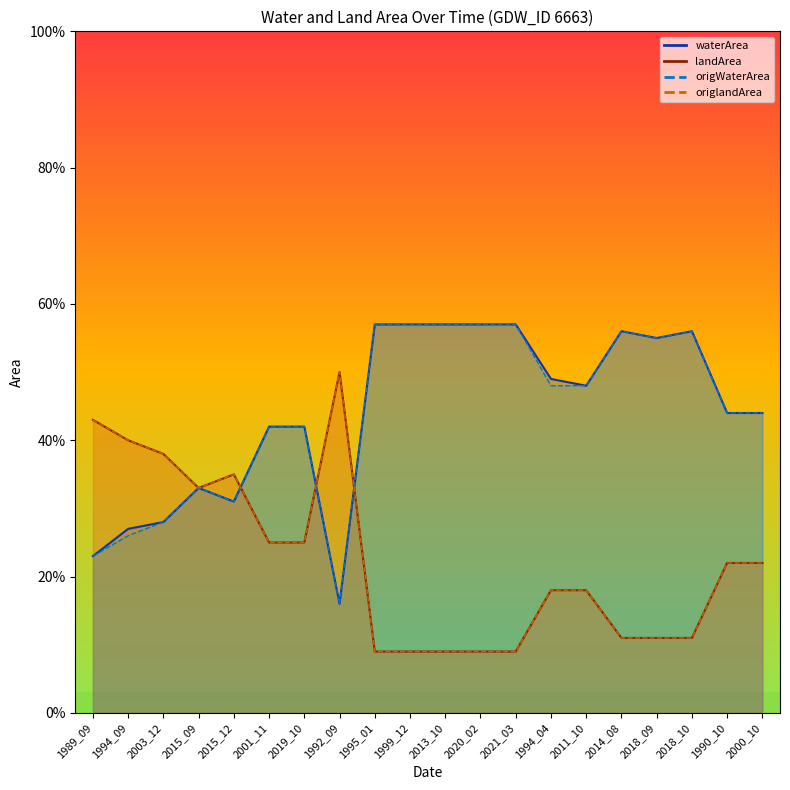

What is the average value of the waterArea series?

0.4